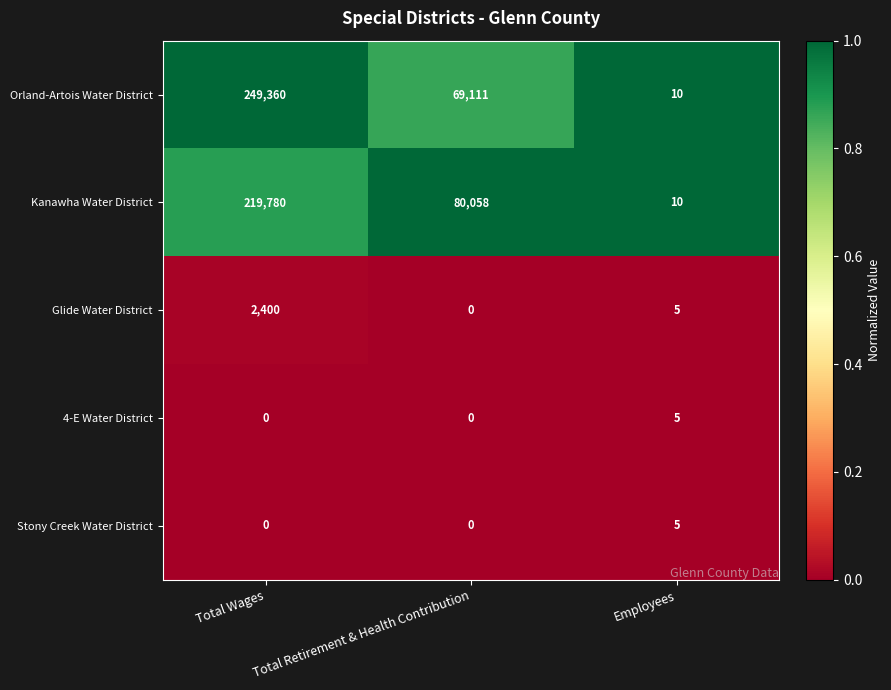

What is the spread (max minus min) of values at Employees?

5